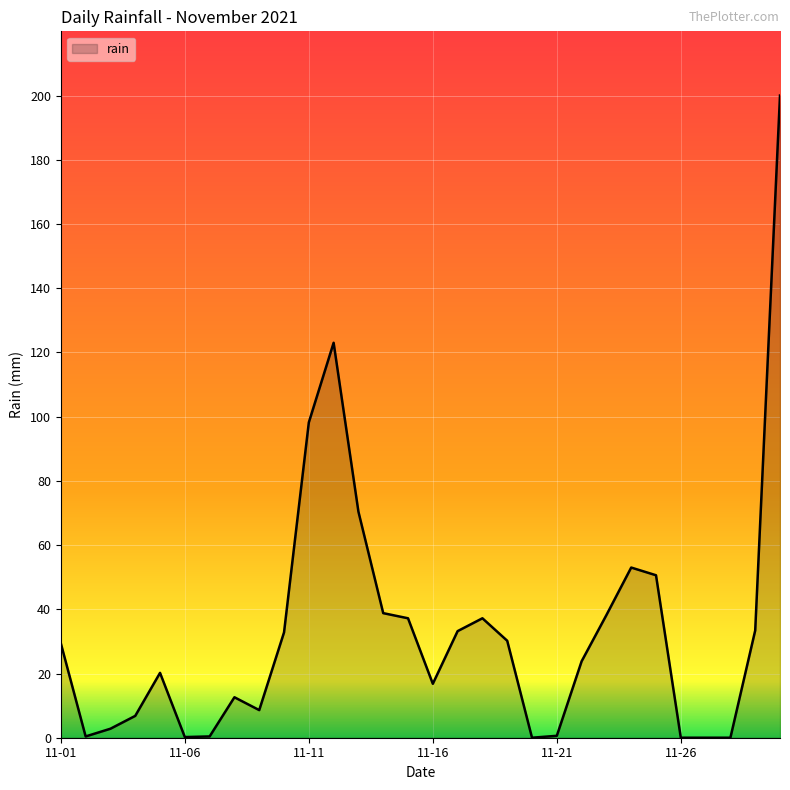

What is the difference between the maximum and minimum values?

200.0